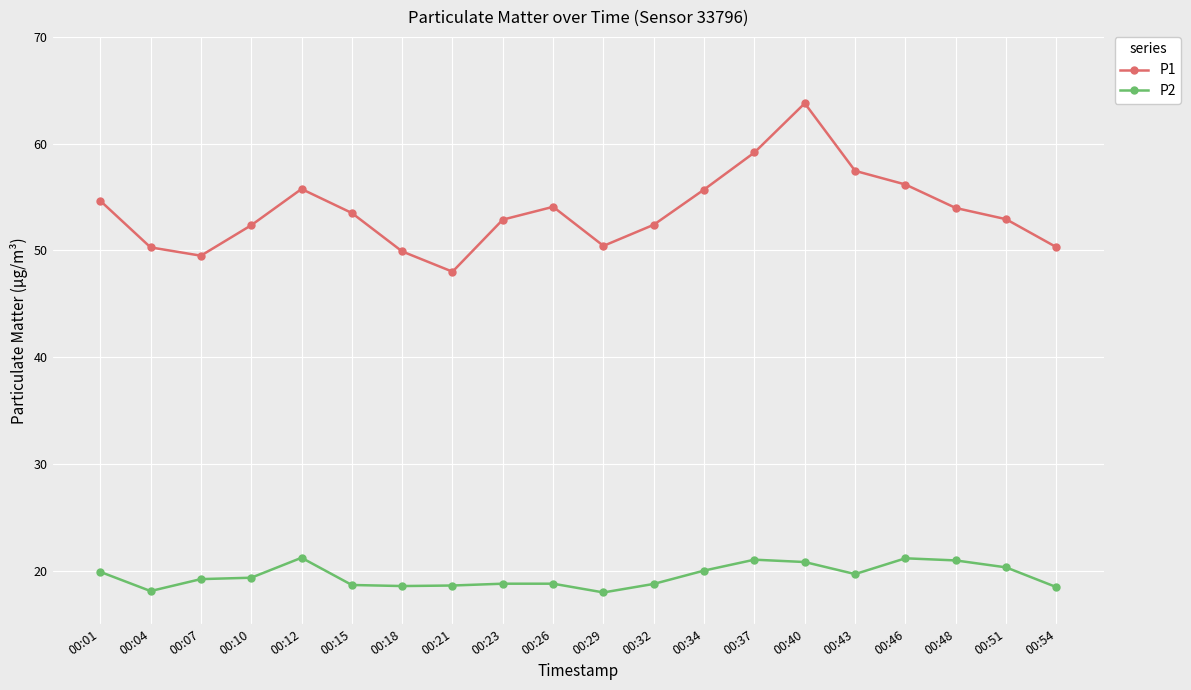

What is the value of the P1 point at the 13th from the left?

55.7